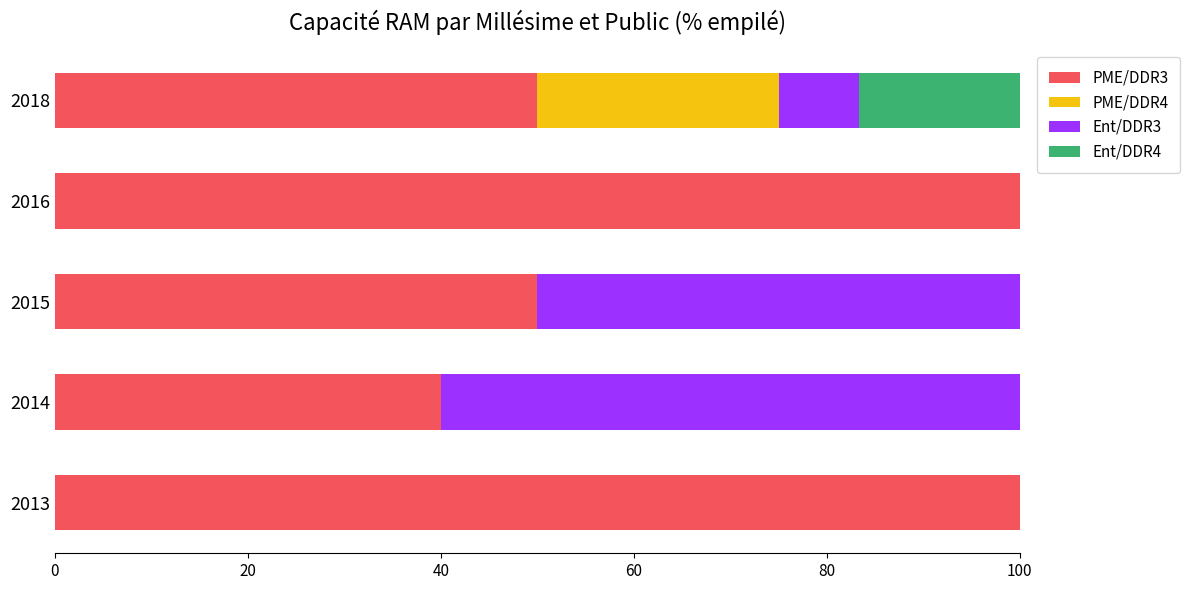

Count the number of categories in the chart.

5